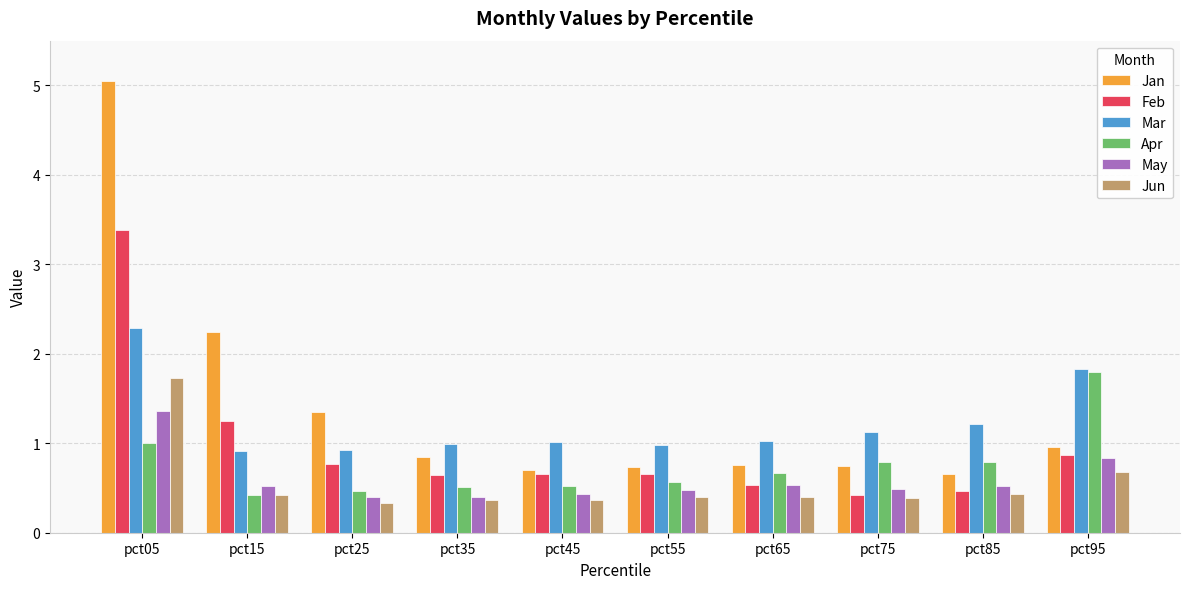

The Mar series shows 1.7 at pct45. True or false?

False